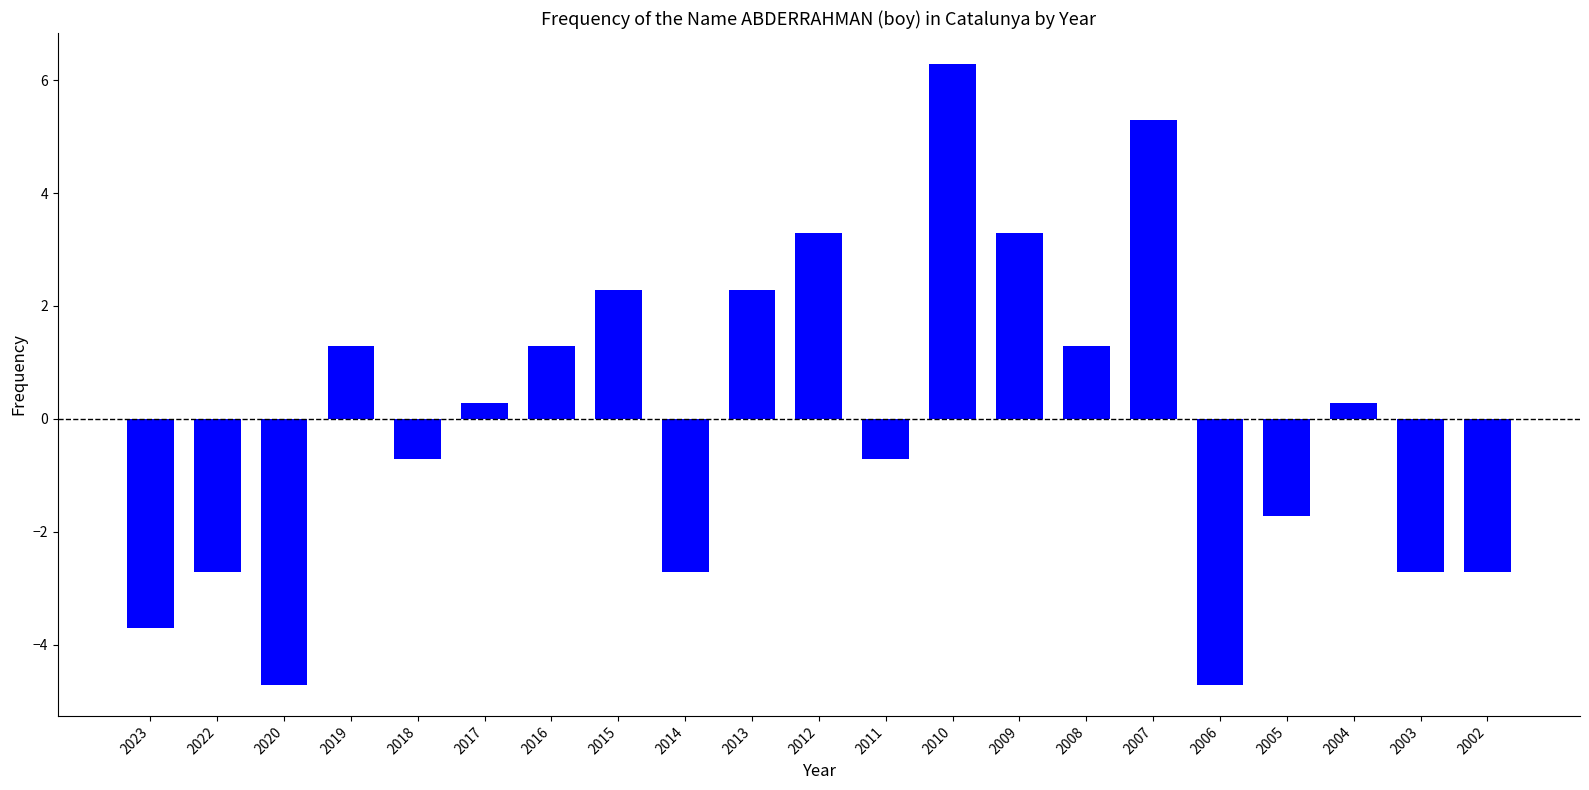

Is it true that the value at 2022 is -2.7?

True